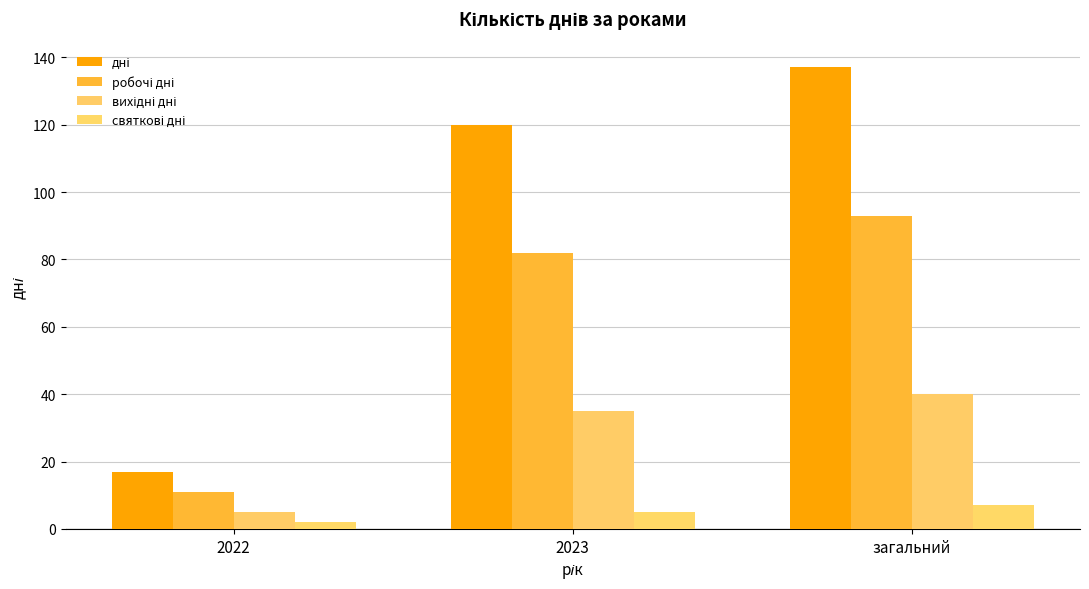

List the series in order of their peak value, highest first.

дні, робочі дні, вихідні дні, святкові дні